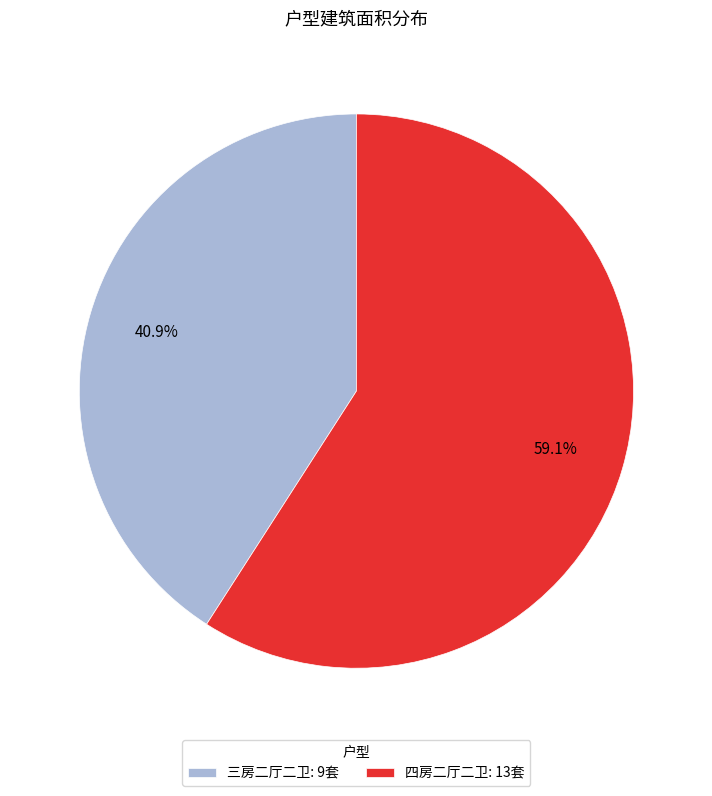

To the nearest percent, what percentage of the pie is 四房二厅二卫?

59%